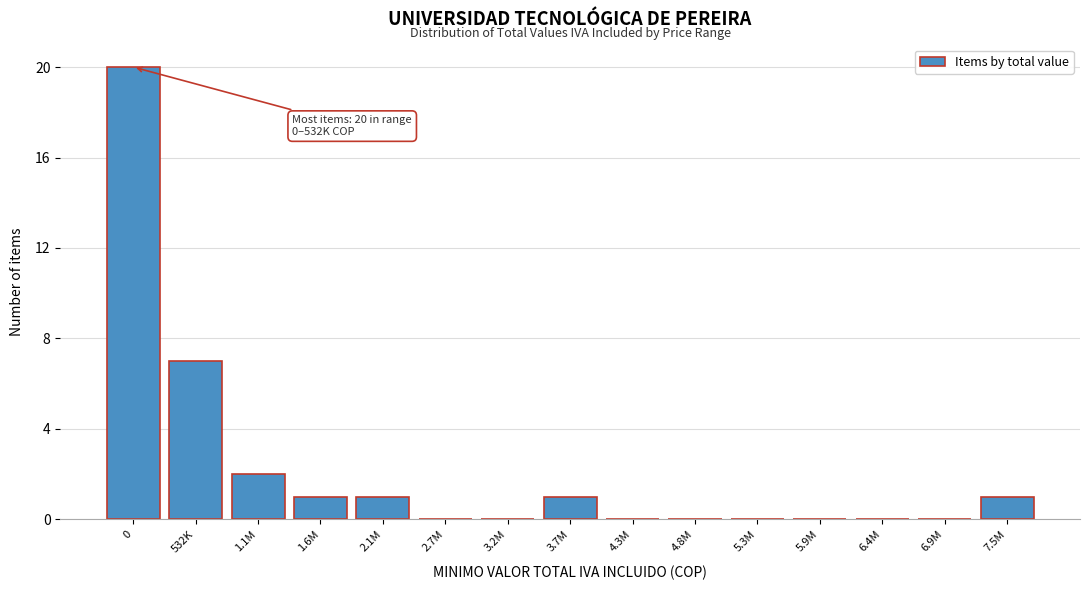

Reading left to right, extract all data points from this chart.

0=20	532K=7	1.1M=2	1.6M=1	2.1M=1	2.7M=0	3.2M=0	3.7M=1	4.3M=0	4.8M=0	5.3M=0	5.9M=0	6.4M=0	6.9M=0	7.5M=1